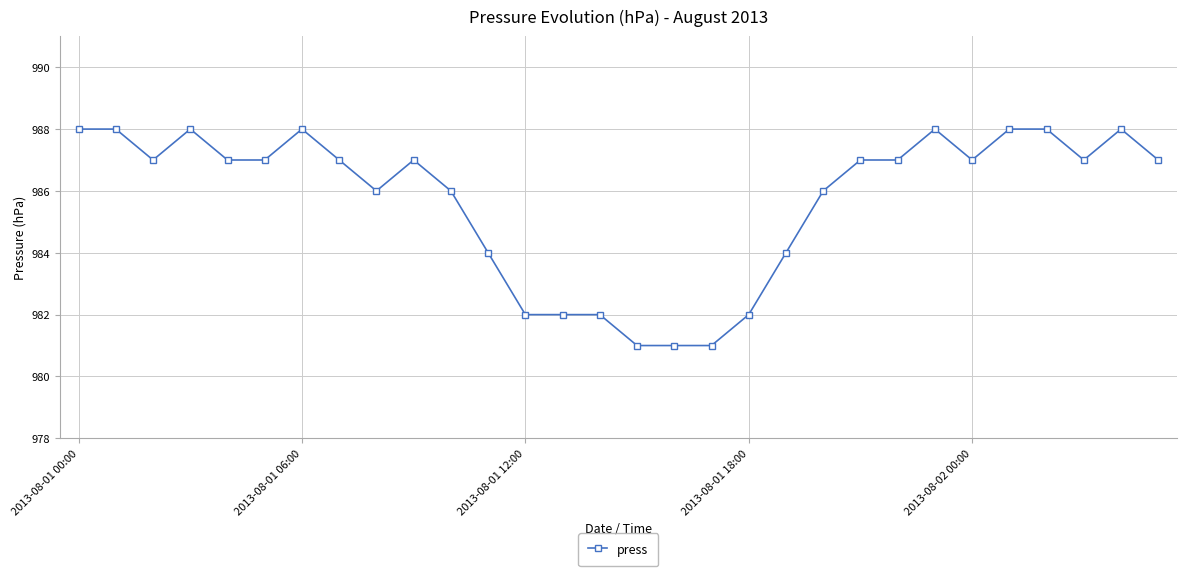

What is the difference between the maximum and minimum values?

7